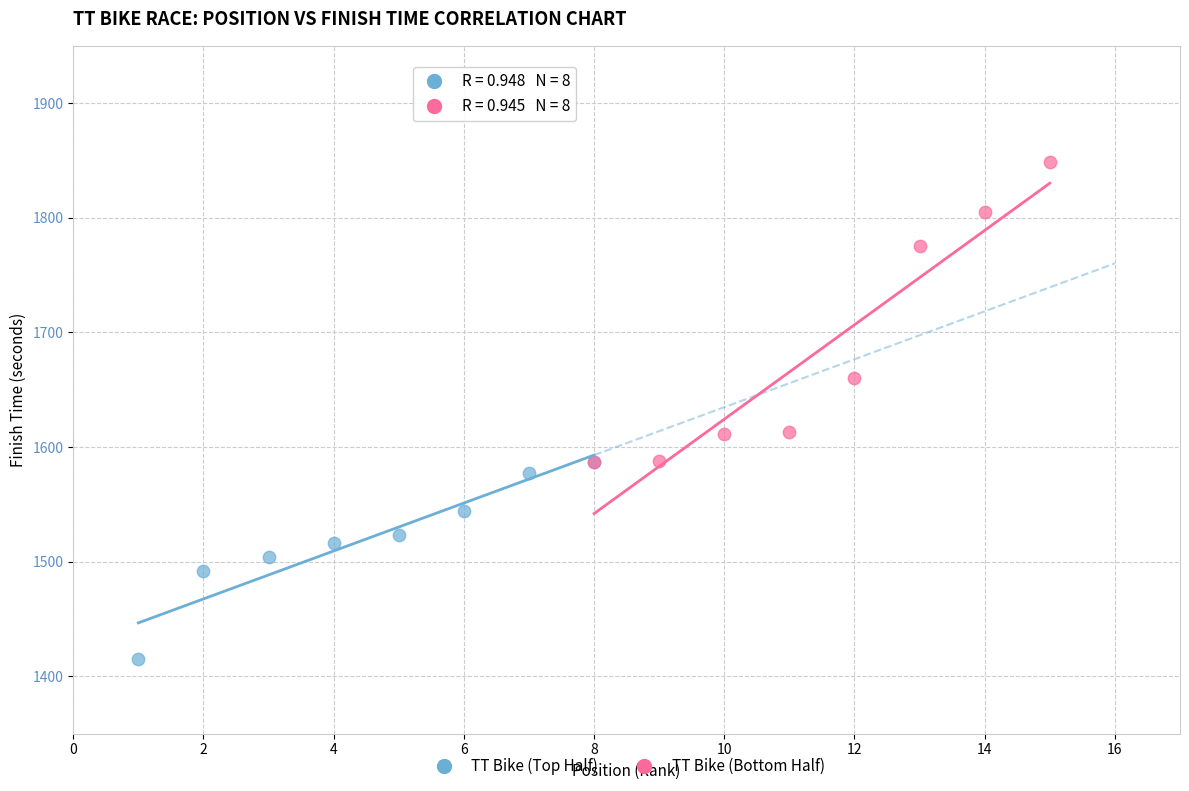

Which series contains the lowest Y value?

TT Bike (Top Half)